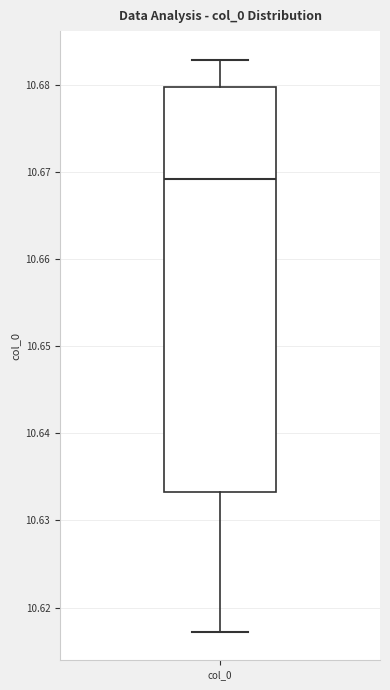

Transcribe this box plot: give where the median line is, the range the box spans, and where the two whiskers end, as read against the y-axis. The values are not printed on the chart, so give them approximately, as read against the axis.

median 10.669, box 10.633 to 10.680, whiskers 10.617 to 10.683